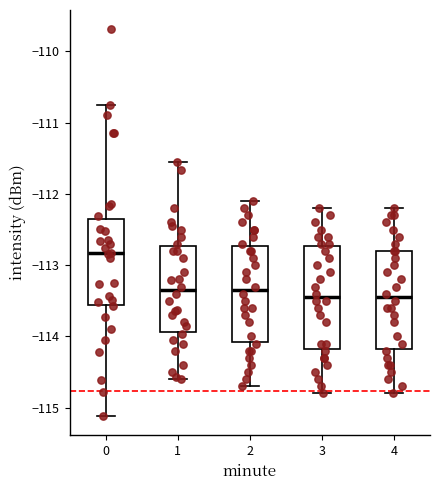

Reading left to right, transcribe this box plot: for each box, give where its median line is, the range the box spans, and where its two whiskers end, as read against the y-axis. The values are not printed on the chart, so give them approximately, as read against the axis.

0: median -112.8, box -113.6 to -112.4, whiskers -115.1 to -110.8
1: median -113.3, box -113.9 to -112.7, whiskers -114.6 to -111.6
2: median -113.3, box -114.1 to -112.7, whiskers -114.7 to -112.1
3: median -113.4, box -114.2 to -112.7, whiskers -114.8 to -112.2
4: median -113.4, box -114.2 to -112.8, whiskers -114.8 to -112.2